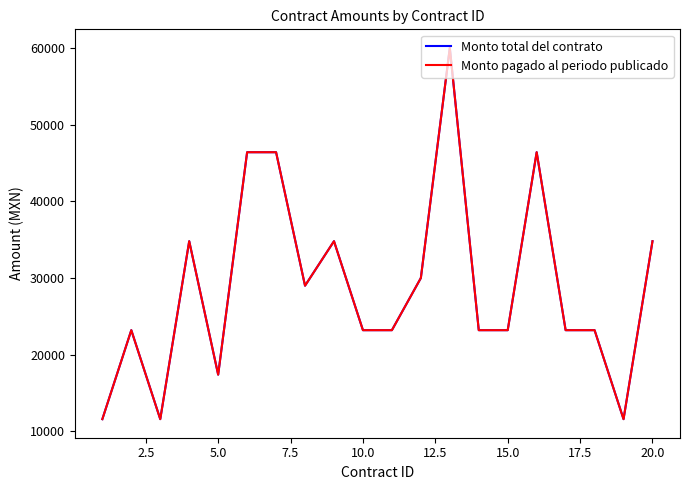

Does the chart have visible grid lines?

No